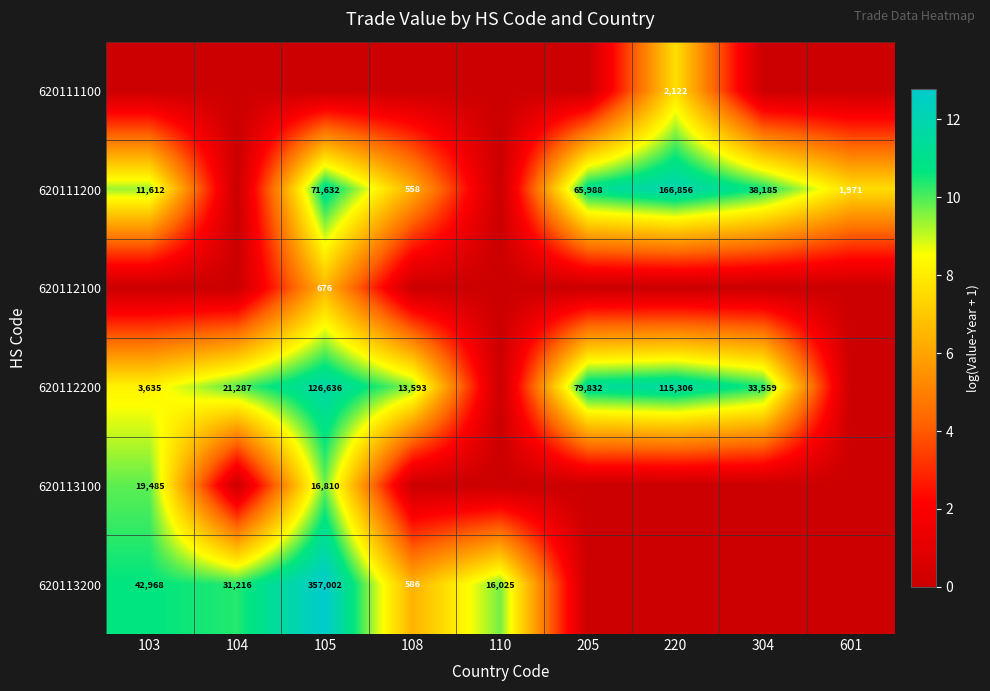

At how many categories does at least one series exceed 1?

9